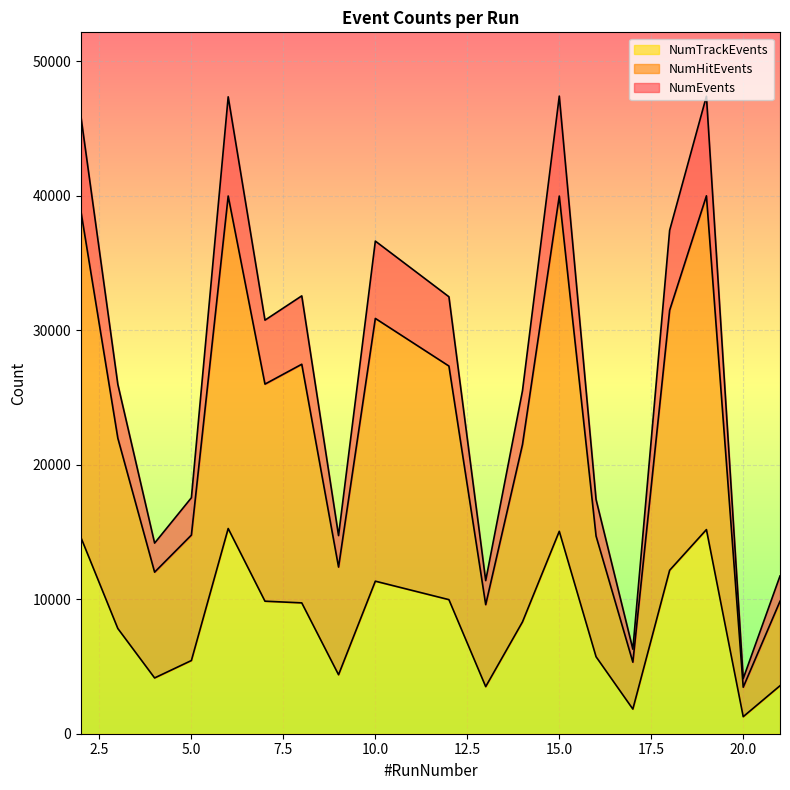

Where is the first local maximum for NumTrackEvents?

6